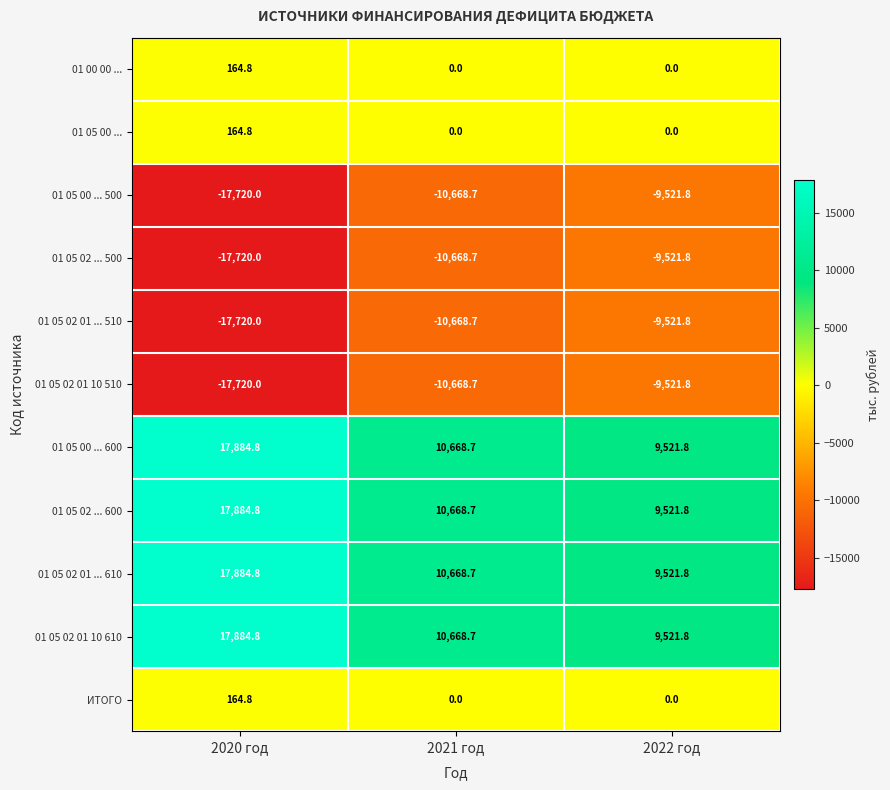

Read the 01 05 02 01 ... 510 value at 2021 год.

-10668.7